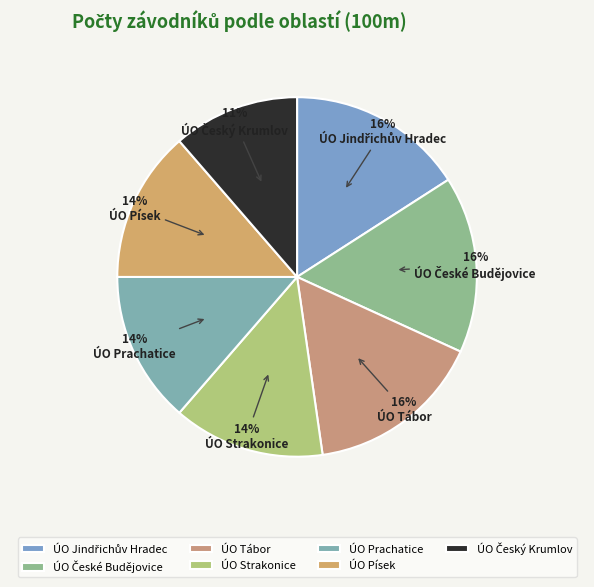

Does ÚO Jindřichův Hradec represent more than half of the total?

No